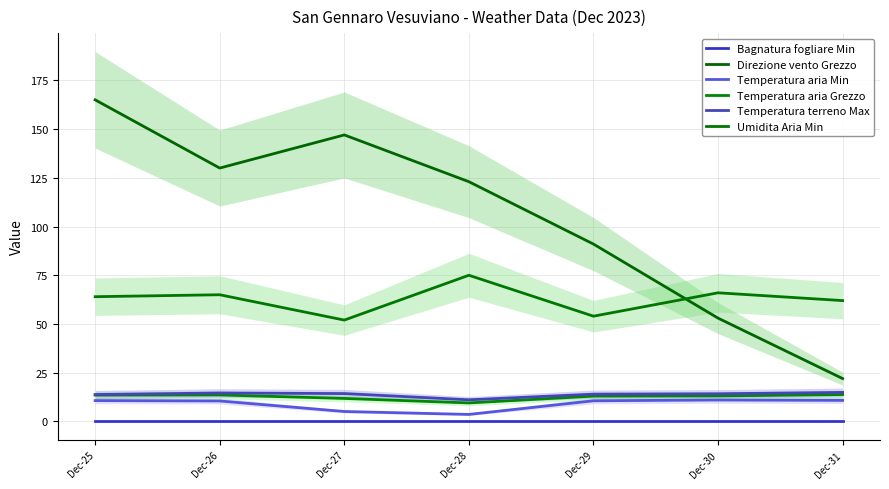

Is the value of Bagnatura fogliare Min at Dec-25 greater than the value of Umidita Aria Min at Dec-31?

No